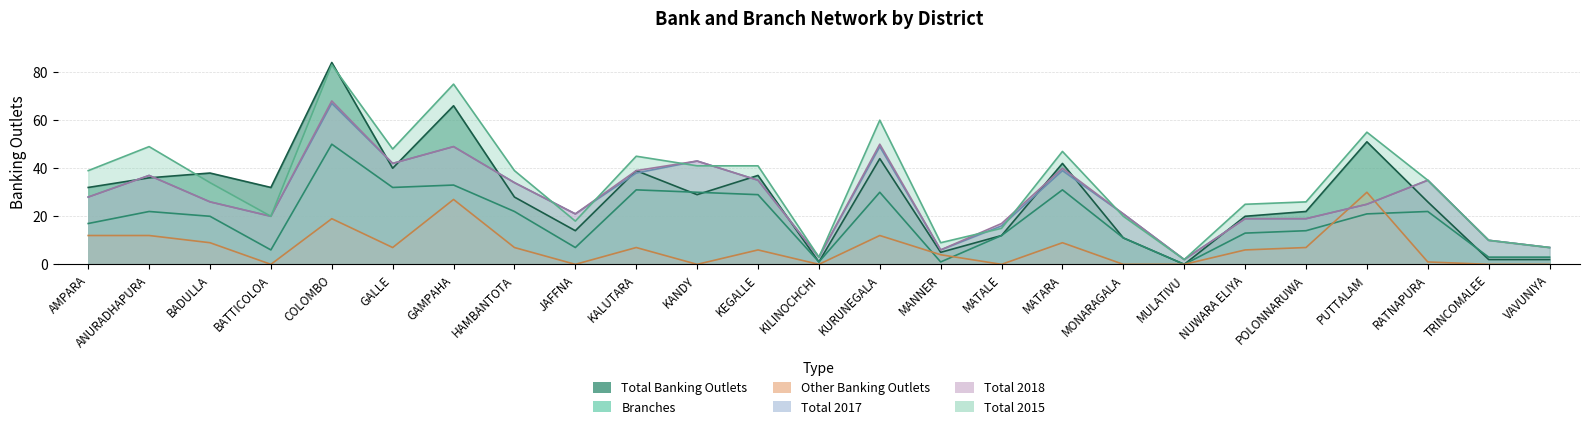

Reading left to right, transcribe all the data shown in this chart.

Total Banking Outlets: AMPARA=32	ANURADHAPURA=36	BADULLA=38	BATTICOLOA=32	COLOMBO=84	GALLE=40	GAMPAHA=66	HAMBANTOTA=28	JAFFNA=14	KALUTARA=39	KANDY=29	KEGALLE=37	KILINOCHCHI=1	KURUNEGALA=44	MANNER=5	MATALE=12	MATARA=42	MONARAGALA=11	MULATIVU=0	NUWARA ELIYA=20	POLONNARUWA=22	PUTTALAM=51	RATNAPURA=26	TRINCOMALEE=2	VAVUNIYA=2
Branches: AMPARA=17	ANURADHAPURA=22	BADULLA=20	BATTICOLOA=6	COLOMBO=50	GALLE=32	GAMPAHA=33	HAMBANTOTA=22	JAFFNA=7	KALUTARA=31	KANDY=30	KEGALLE=29	KILINOCHCHI=1	KURUNEGALA=30	MANNER=1	MATALE=12	MATARA=31	MONARAGALA=11	MULATIVU=0	NUWARA ELIYA=13	POLONNARUWA=14	PUTTALAM=21	RATNAPURA=22	TRINCOMALEE=3	VAVUNIYA=3
Other Banking Outlets: AMPARA=12	ANURADHAPURA=12	BADULLA=9	BATTICOLOA=0	COLOMBO=19	GALLE=7	GAMPAHA=27	HAMBANTOTA=7	JAFFNA=0	KALUTARA=7	KANDY=0	KEGALLE=6	KILINOCHCHI=0	KURUNEGALA=12	MANNER=4	MATALE=0	MATARA=9	MONARAGALA=0	MULATIVU=0	NUWARA ELIYA=6	POLONNARUWA=7	PUTTALAM=30	RATNAPURA=1	TRINCOMALEE=0	VAVUNIYA=0
Total 2017: AMPARA=28	ANURADHAPURA=37	BADULLA=26	BATTICOLOA=20	COLOMBO=67	GALLE=42	GAMPAHA=49	HAMBANTOTA=34	JAFFNA=21	KALUTARA=38	KANDY=43	KEGALLE=35	KILINOCHCHI=3	KURUNEGALA=49	MANNER=6	MATALE=16	MATARA=39	MONARAGALA=21	MULATIVU=2	NUWARA ELIYA=19	POLONNARUWA=19	PUTTALAM=25	RATNAPURA=35	TRINCOMALEE=10	VAVUNIYA=7
Total 2018: AMPARA=28	ANURADHAPURA=37	BADULLA=26	BATTICOLOA=20	COLOMBO=68	GALLE=42	GAMPAHA=49	HAMBANTOTA=34	JAFFNA=21	KALUTARA=39	KANDY=43	KEGALLE=35	KILINOCHCHI=3	KURUNEGALA=50	MANNER=6	MATALE=17	MATARA=40	MONARAGALA=21	MULATIVU=2	NUWARA ELIYA=19	POLONNARUWA=19	PUTTALAM=25	RATNAPURA=35	TRINCOMALEE=10	VAVUNIYA=7
Total 2015: AMPARA=39	ANURADHAPURA=49	BADULLA=34	BATTICOLOA=20	COLOMBO=83	GALLE=48	GAMPAHA=75	HAMBANTOTA=39	JAFFNA=18	KALUTARA=45	KANDY=41	KEGALLE=41	KILINOCHCHI=3	KURUNEGALA=60	MANNER=9	MATALE=15	MATARA=47	MONARAGALA=20	MULATIVU=2	NUWARA ELIYA=25	POLONNARUWA=26	PUTTALAM=55	RATNAPURA=35	TRINCOMALEE=10	VAVUNIYA=7